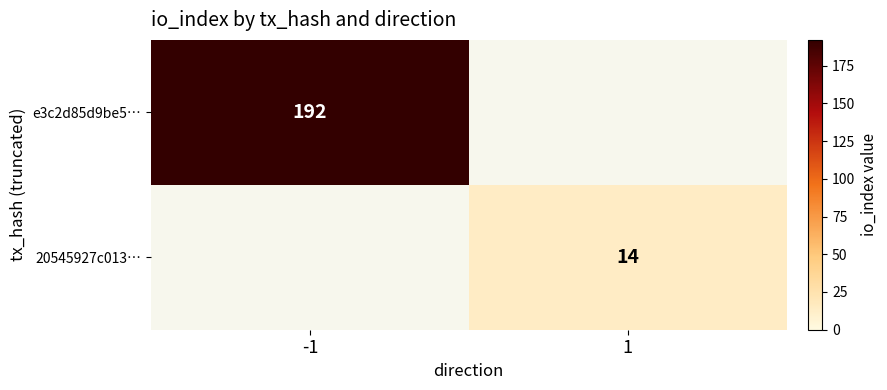

Which category has the highest value across all series?

-1